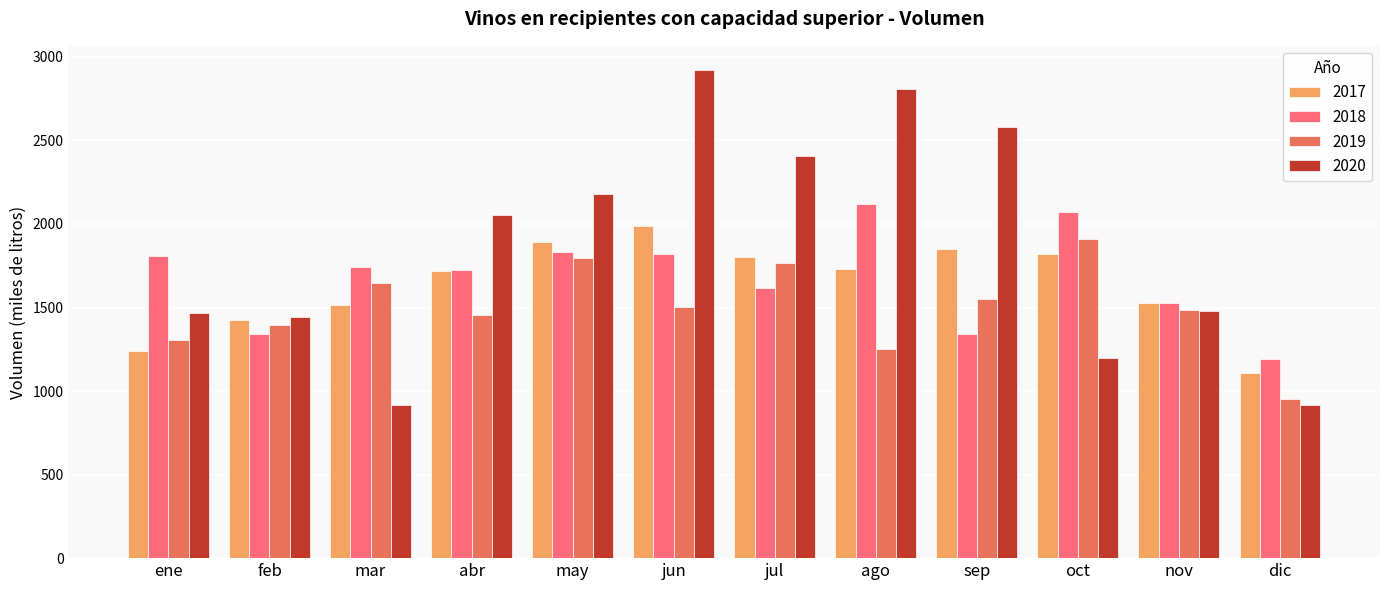

What is the difference between the maximum and minimum values in the 2020 series?

2001.5